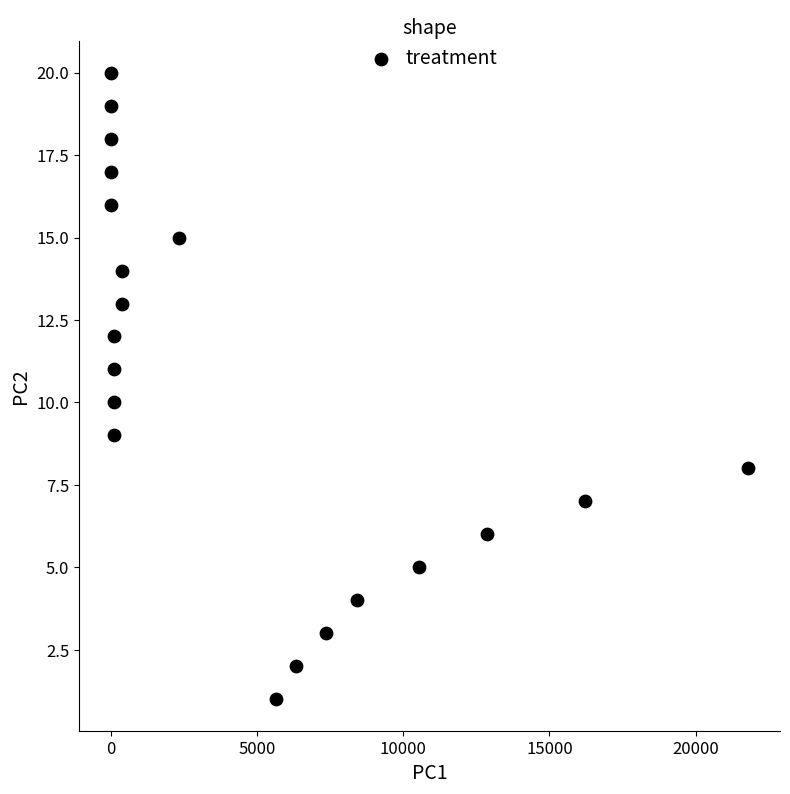

What is the range of Y values (max minus min)?

19